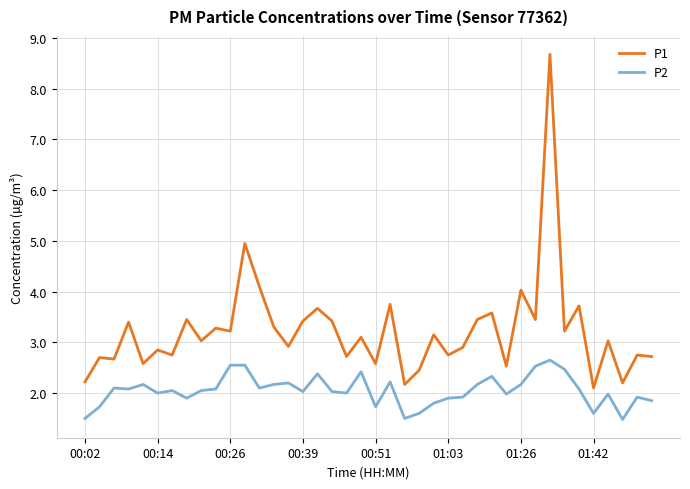

What is the difference between the maximum and minimum values in the P1 series?

6.6